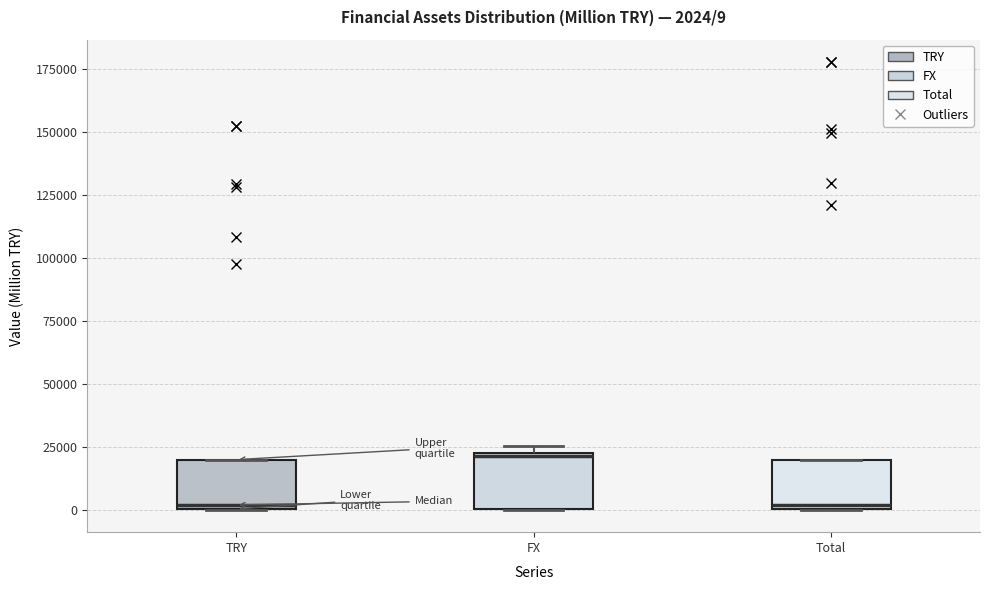

Which box's median line is the highest?

FX